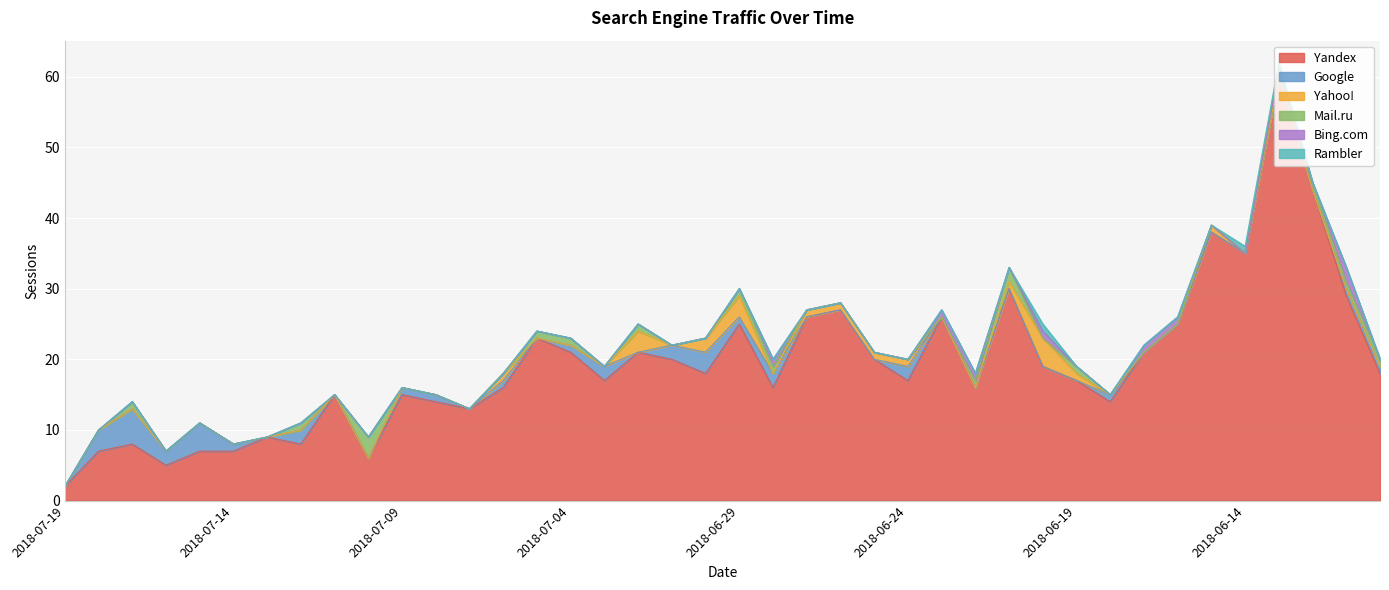

How many categories are shown in the chart?

40